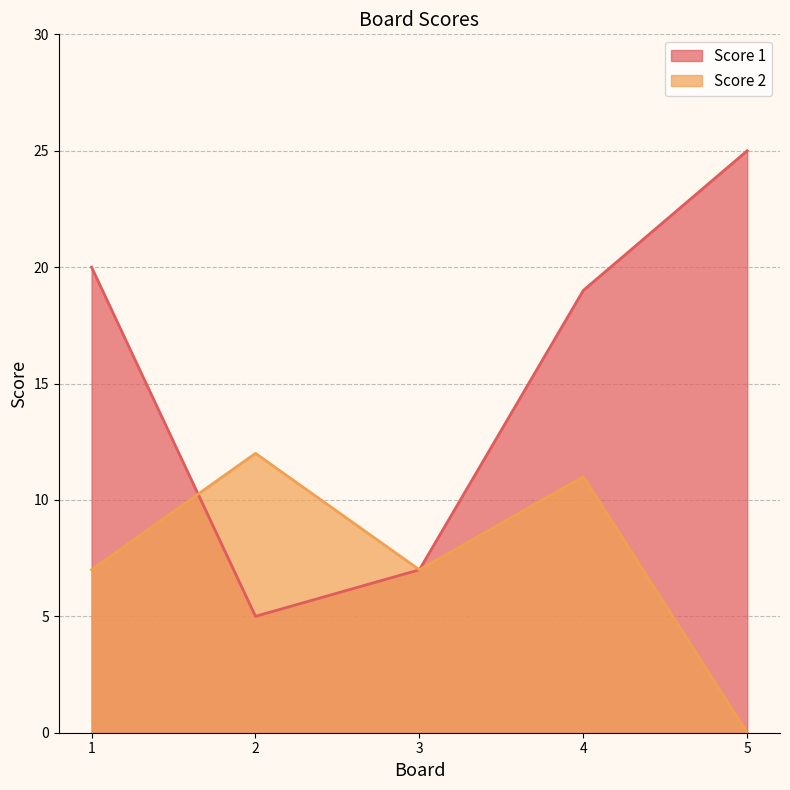

What is the greatest value displayed?

25